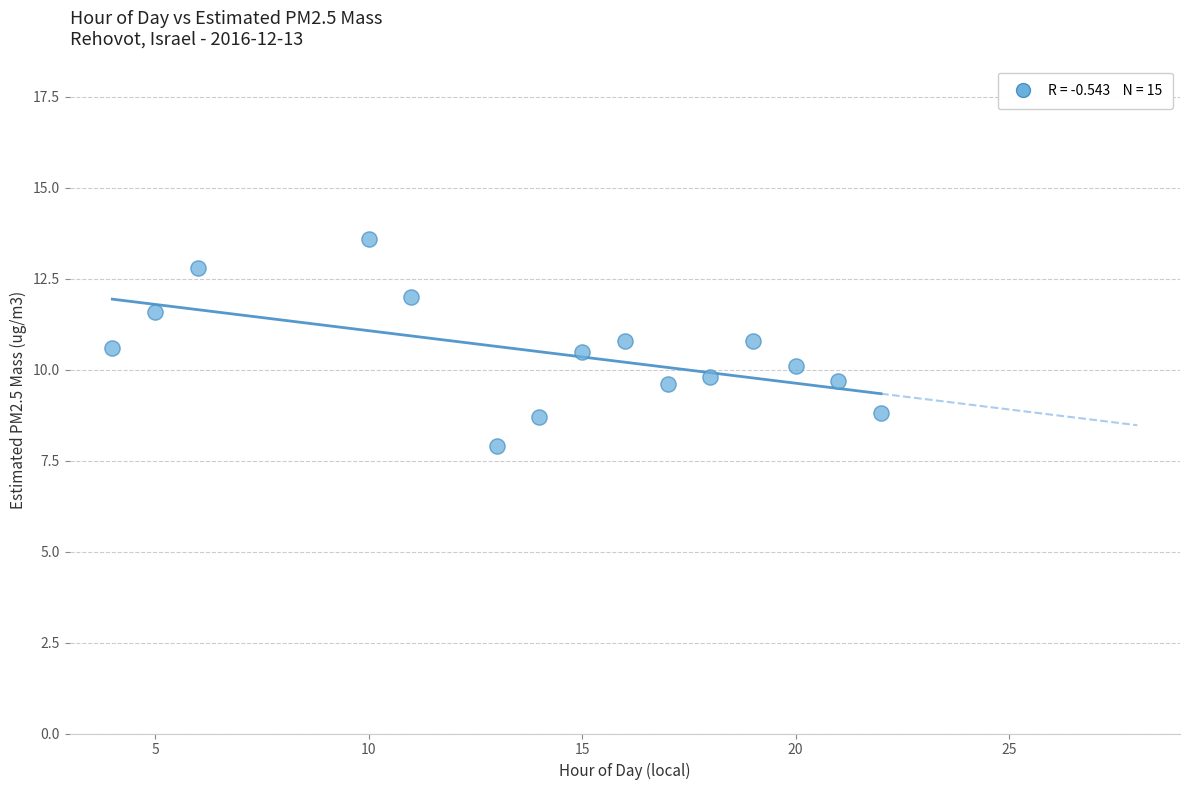

What is the range of X values (max minus min)?

18.0